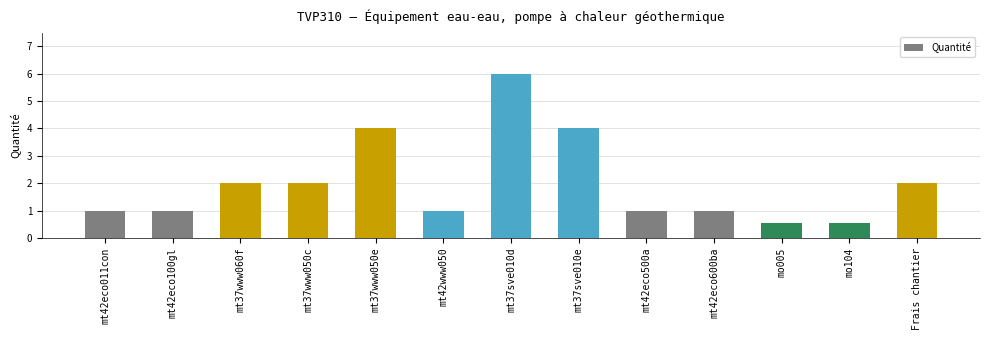

Between mo104 and mt37www050e, which is larger?

mt37www050e